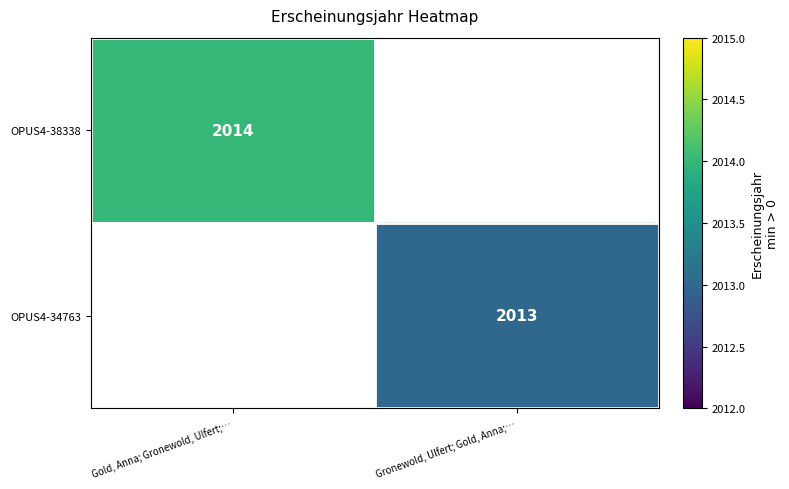

The value of OPUS4-34763 at Gronewold, Ulfert; Gold, Anna;… is 2013. True or false?

True